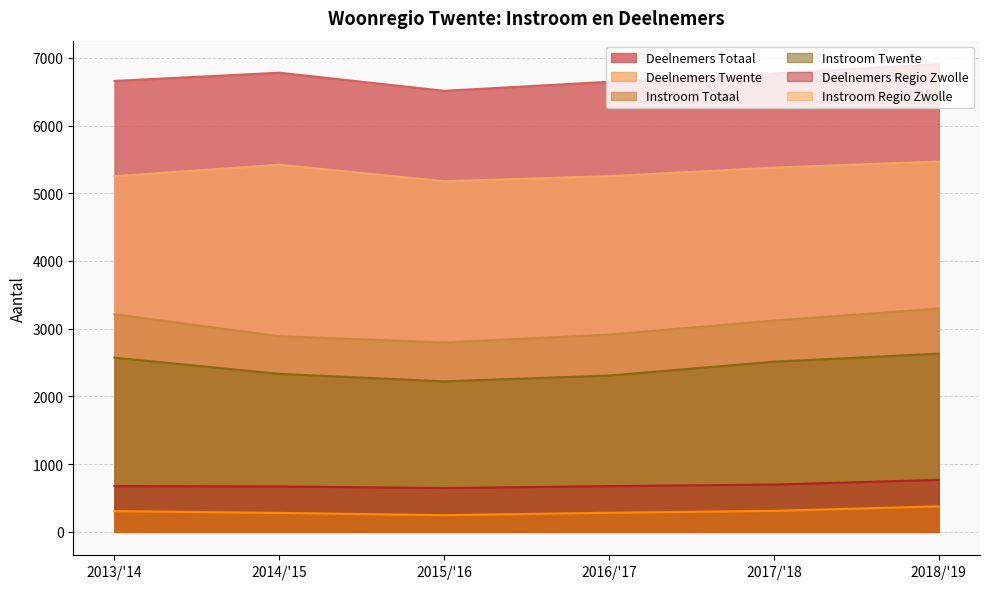

In Deelnemers Twente, how many points are higher than both neighbors (excluding endpoints)?

1